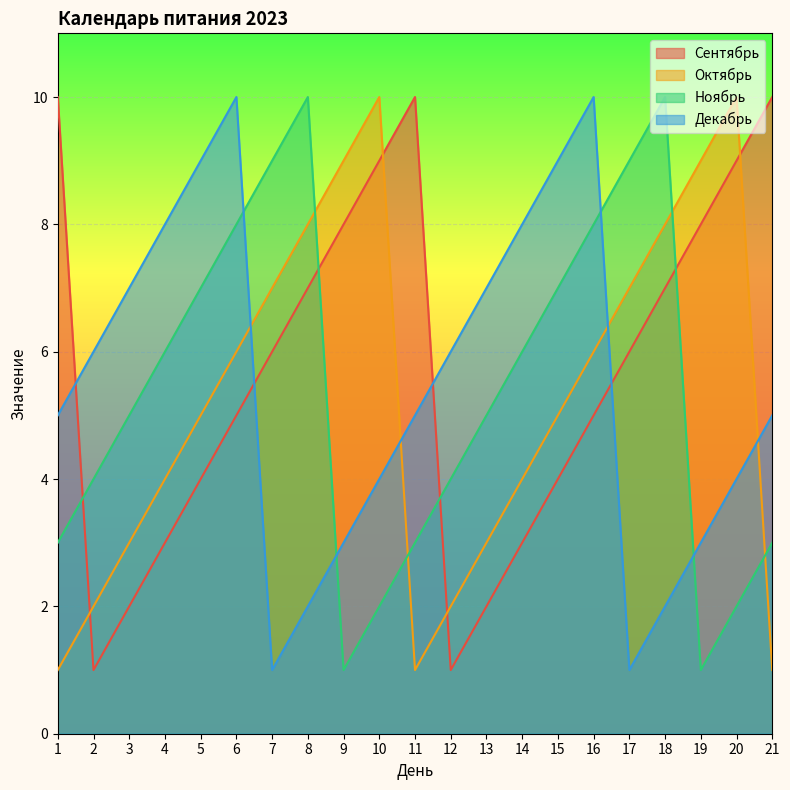

What is the sum of all Октябрь values?

111